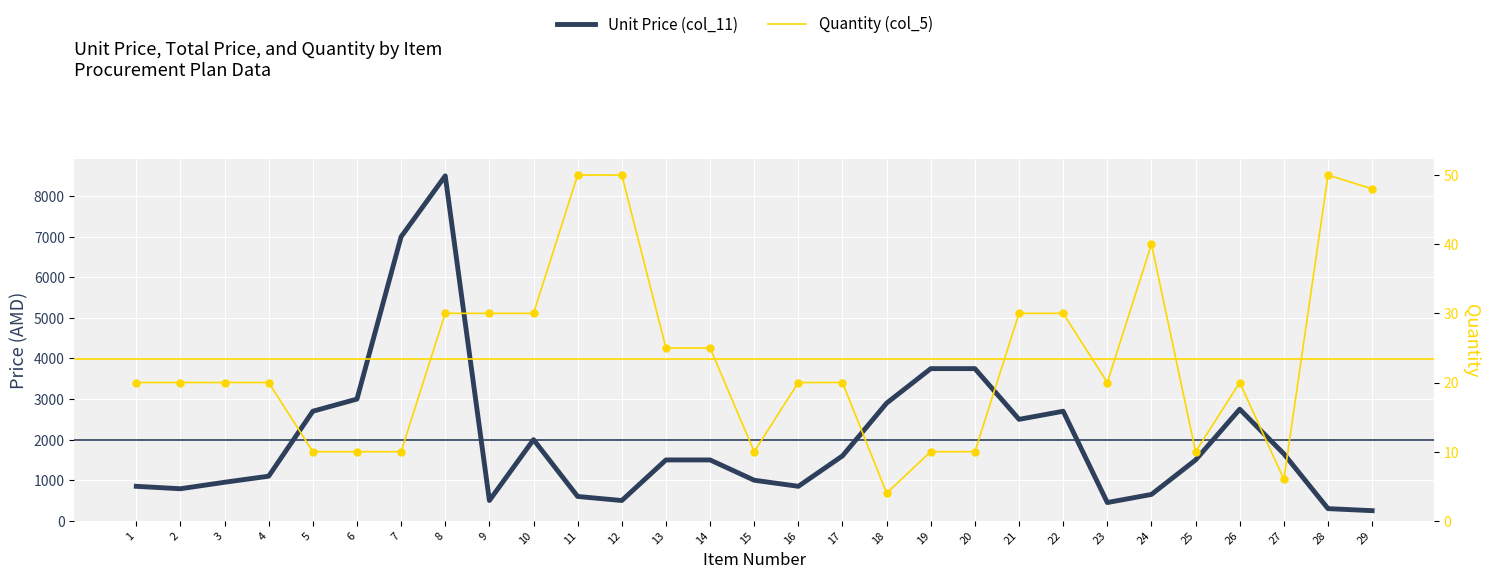

At which category is the sum across all series the highest?

8